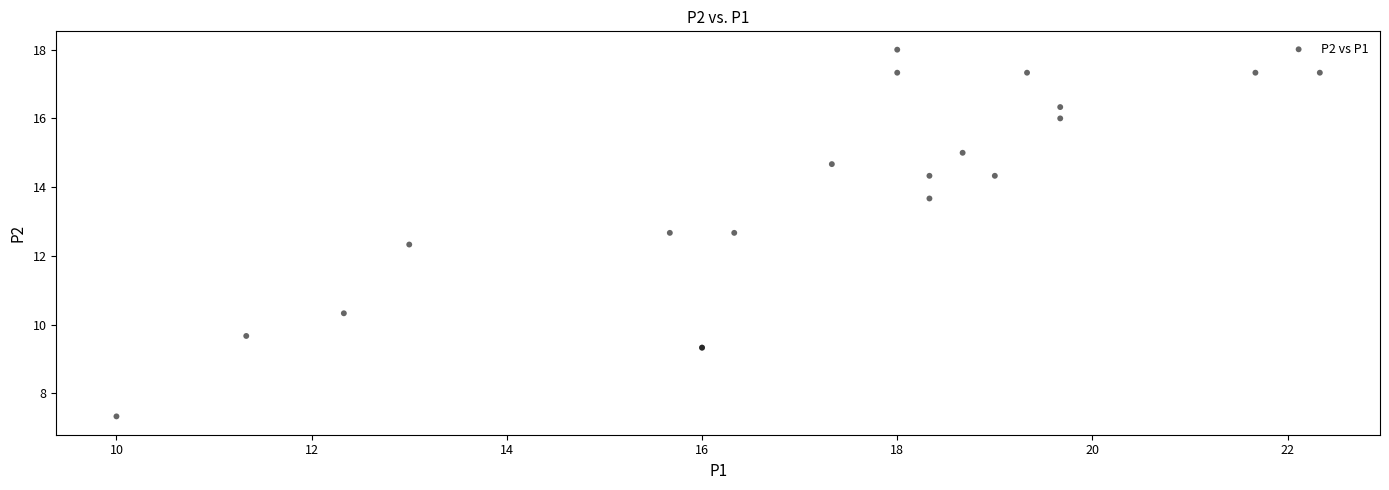

What Y value in the scatter plot is closest to 12?

12.3